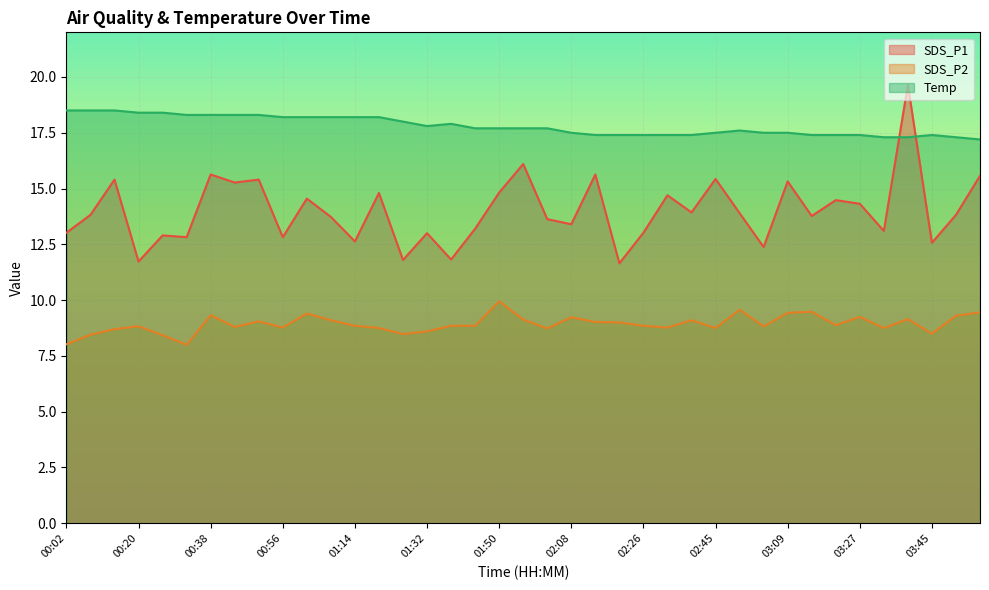

Reading left to right, extract all data points from this chart.

SDS_P1: 13.0	13.8	15.4	11.7	12.9	12.8	15.6	15.3	15.4	12.8	14.6	13.7	12.6	14.8	11.8	13.0	11.8	13.2	14.8	16.1	13.6	13.4	15.6	11.7	13.0	14.7	13.9	15.4	13.9	12.4	15.3	13.8	14.5	14.3	13.1	19.6	12.6	13.8	15.6
SDS_P2: 8.0	8.4	8.7	8.8	8.4	8.0	9.3	8.8	9.1	8.8	9.4	9.1	8.8	8.8	8.5	8.6	8.8	8.8	9.9	9.1	8.7	9.2	9.0	9.0	8.8	8.8	9.1	8.8	9.6	8.8	9.4	9.5	8.9	9.2	8.8	9.2	8.5	9.3	9.4
Temp: 18.5	18.5	18.5	18.4	18.4	18.3	18.3	18.3	18.3	18.2	18.2	18.2	18.2	18.2	18.0	17.8	17.9	17.7	17.7	17.7	17.7	17.5	17.4	17.4	17.4	17.4	17.4	17.5	17.6	17.5	17.5	17.4	17.4	17.4	17.3	17.3	17.4	17.3	17.2